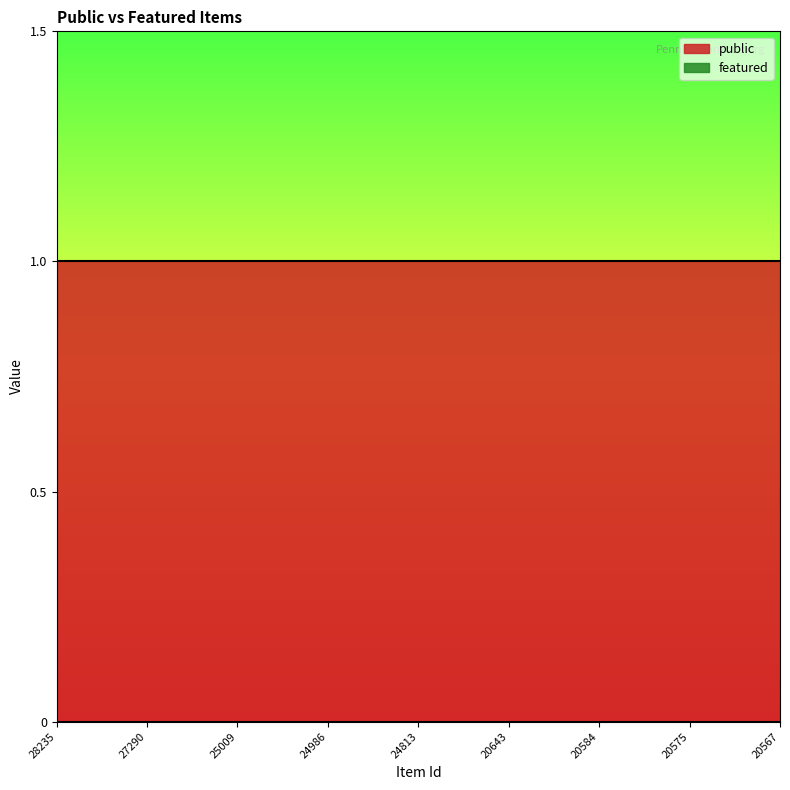

List the series in order of their peak value, highest first.

public, featured